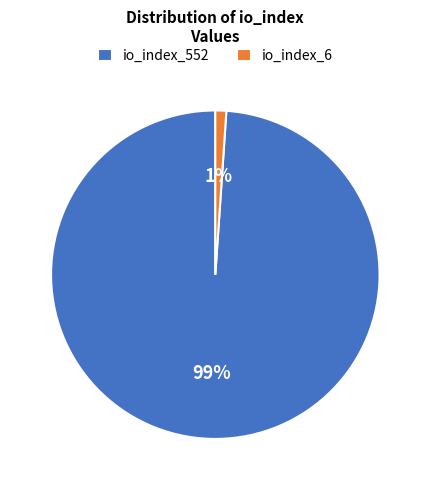

Count the number of slices in the pie.

2